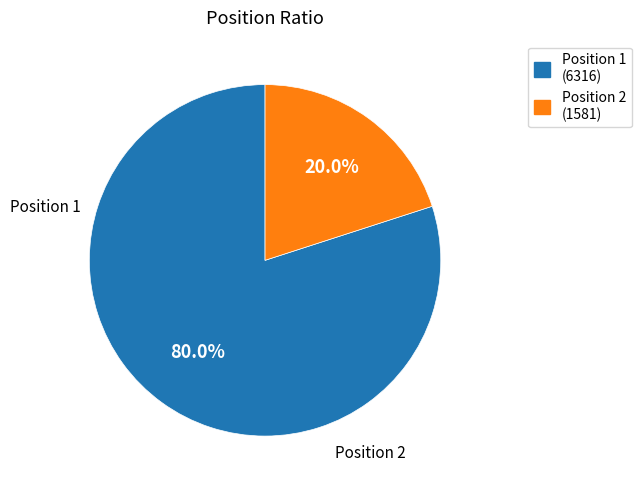

What is the largest slice in the pie chart?

Position 1 (6316)